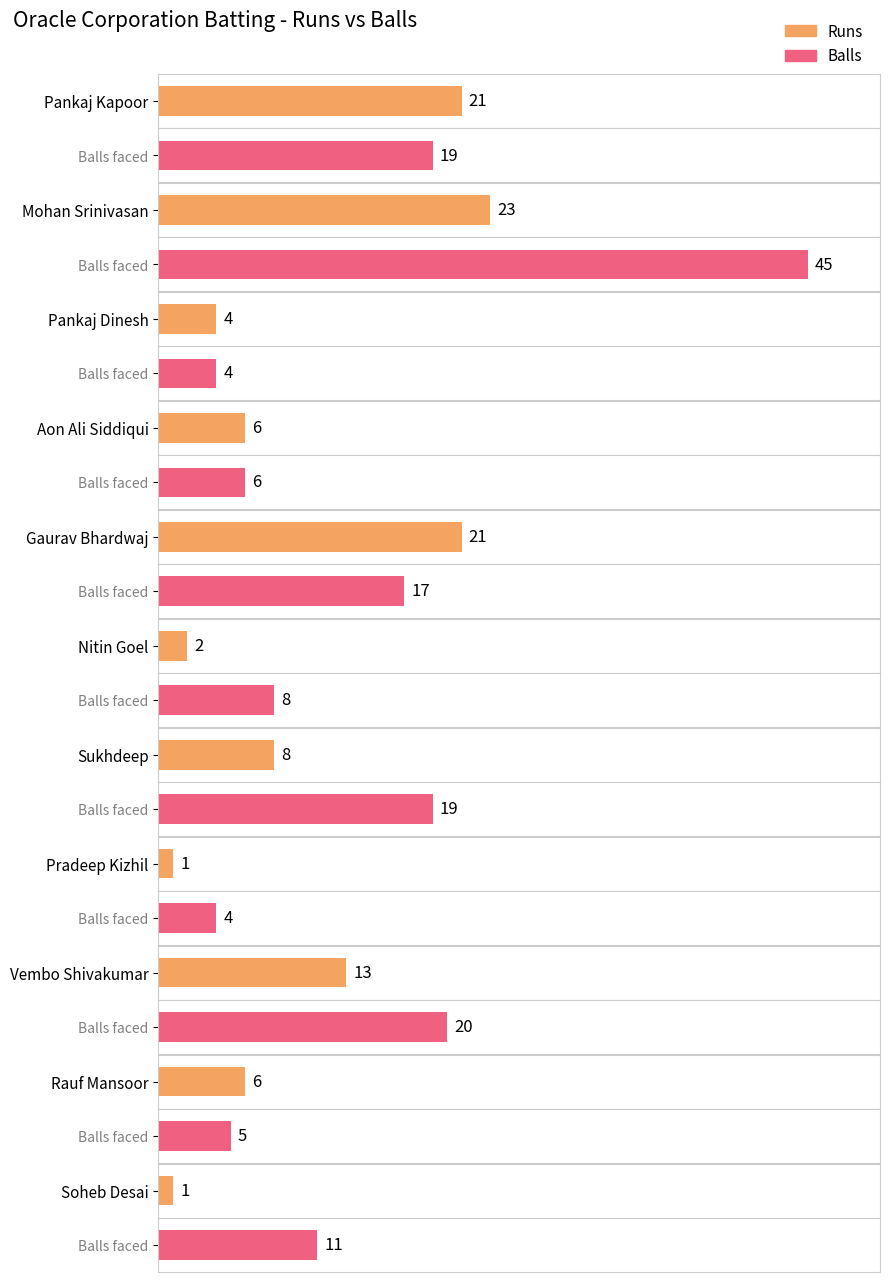

The Runs series shows 21 at Pankaj Kapoor. True or false?

True